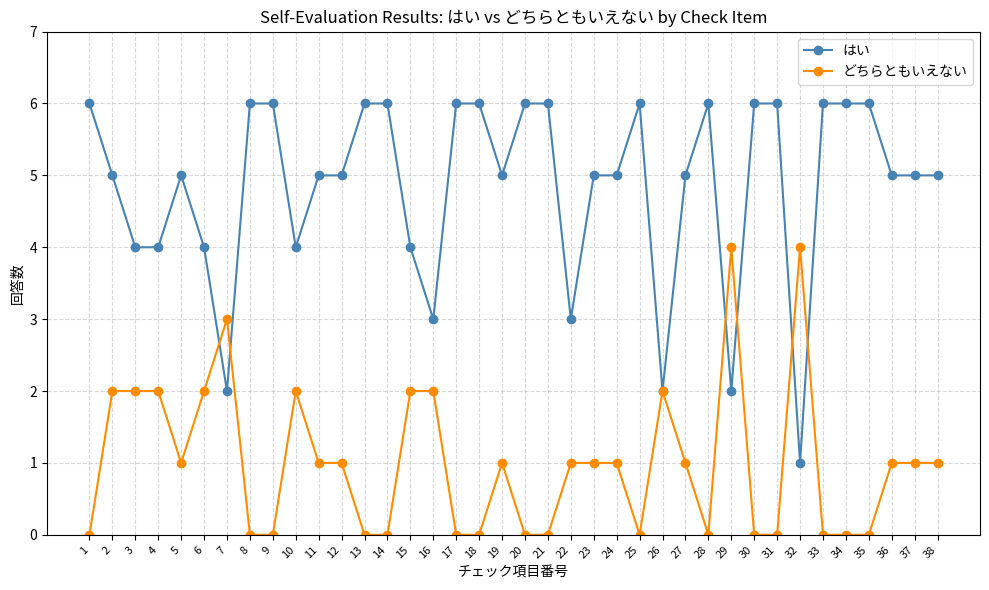

True or false: はい has more than 0 points higher than both neighbors.

True